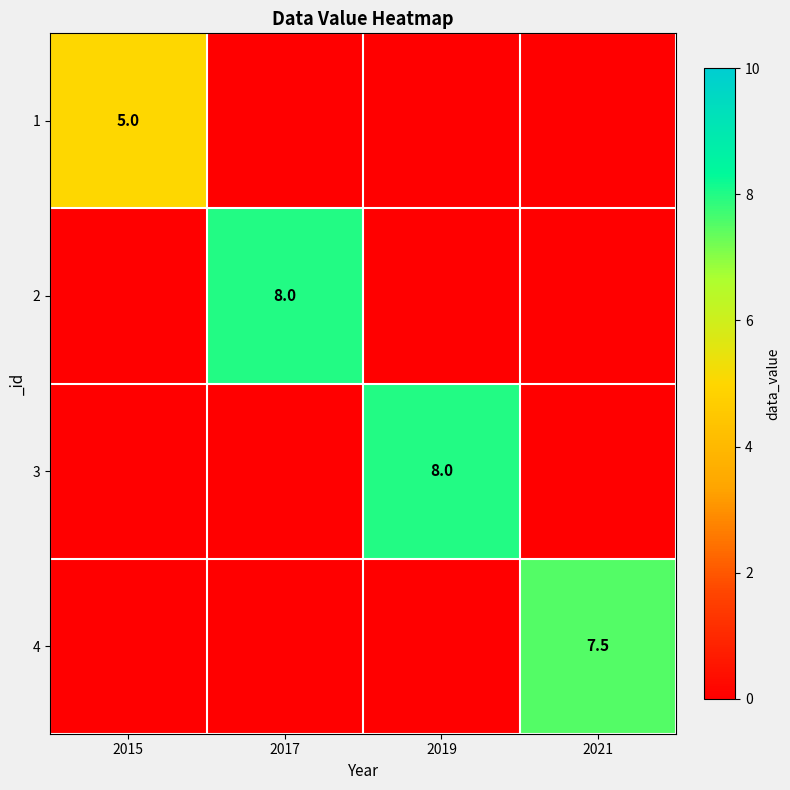

The value of 4 at 2021 is 3.0. True or false?

False